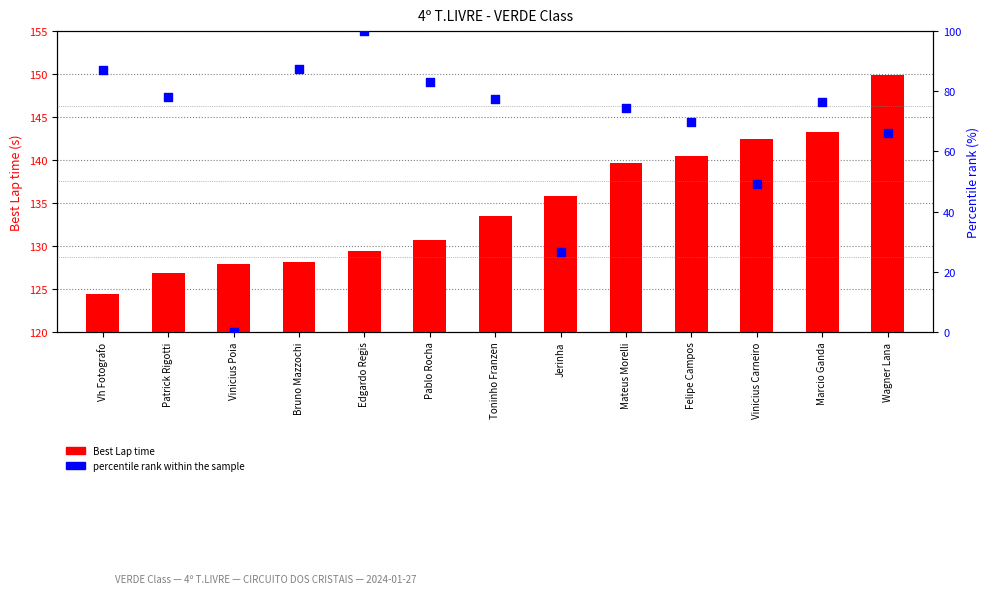

Is the value of percentile rank within the sample at Felipe Campos greater than the value of Best Lap time at Jerinha?

No